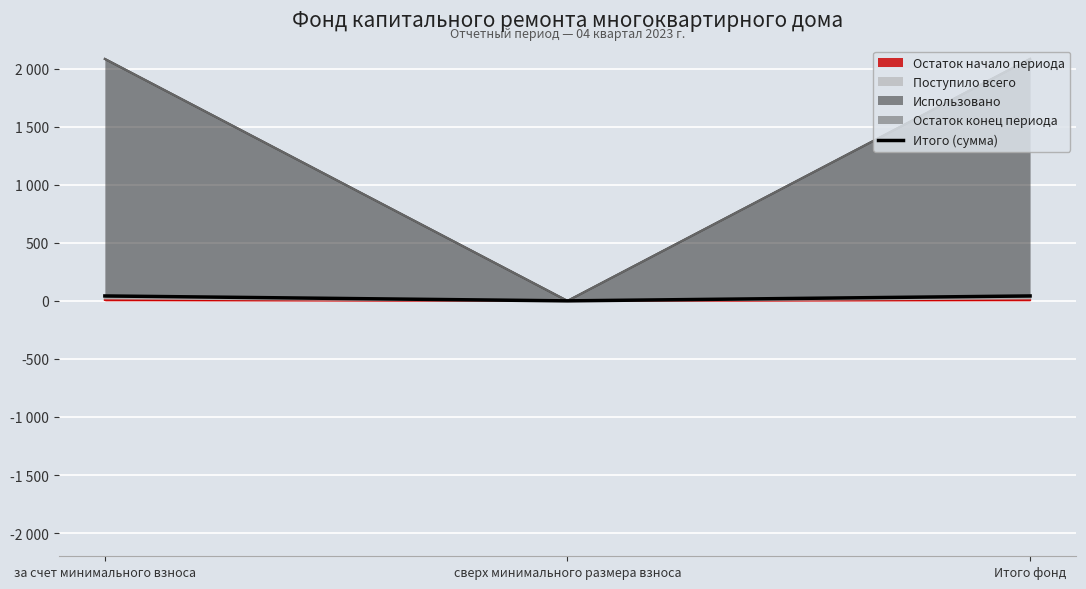

What is the sum of all values?

84.6